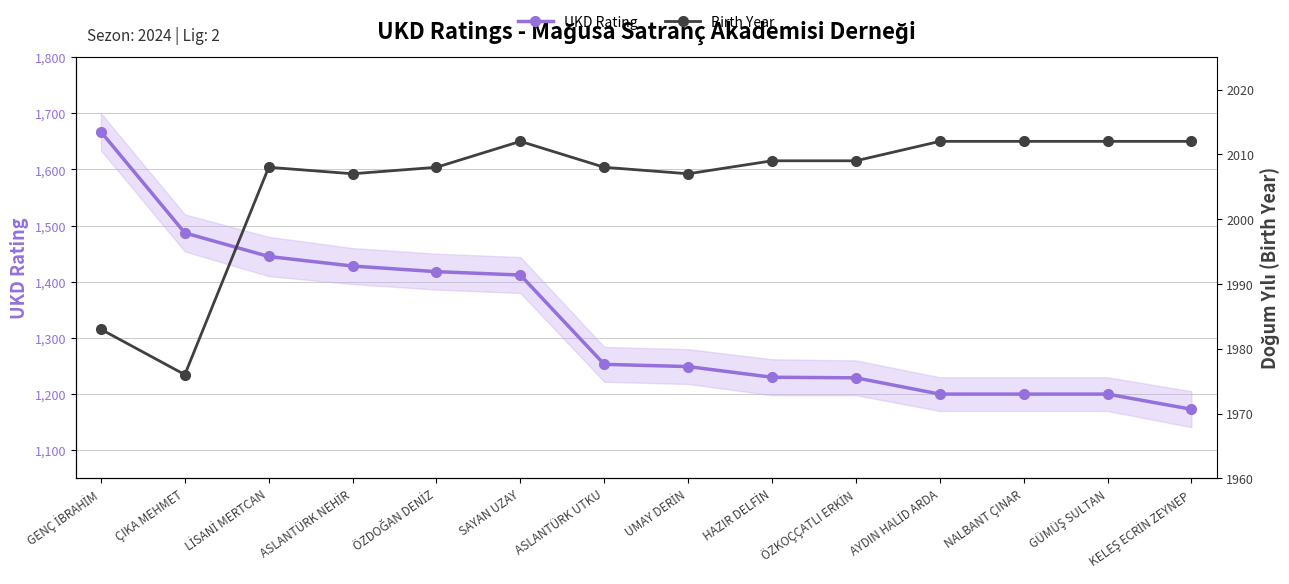

What is the label of the 6th point from the right?

HAZIR DELFİN